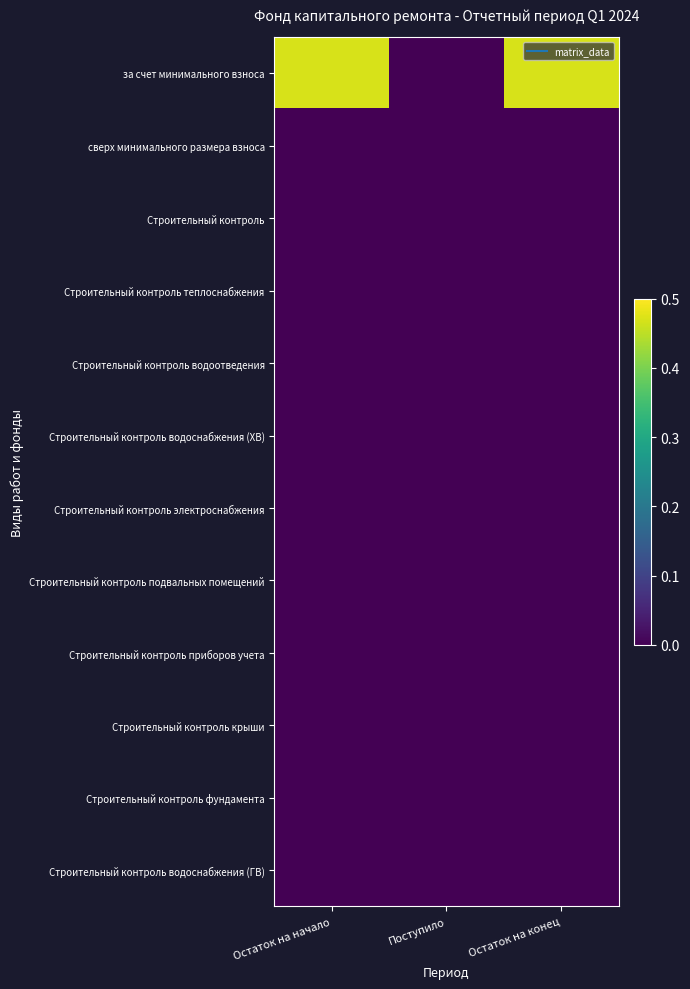

Which series changed the most between Остаток на начало and Поступило?

за счет минимального взноса